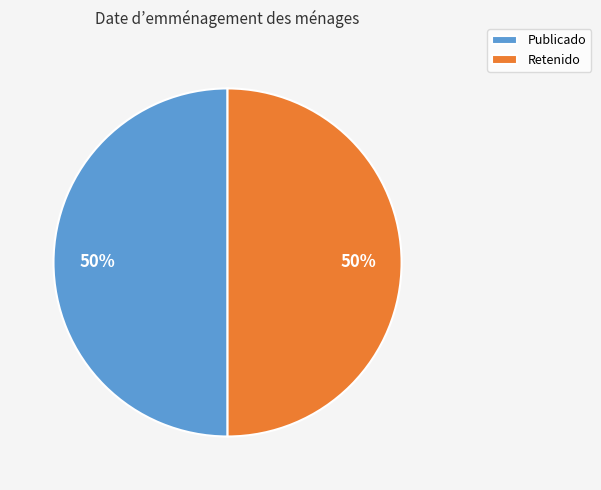

To the nearest percent, what is the average slice percentage?

50%